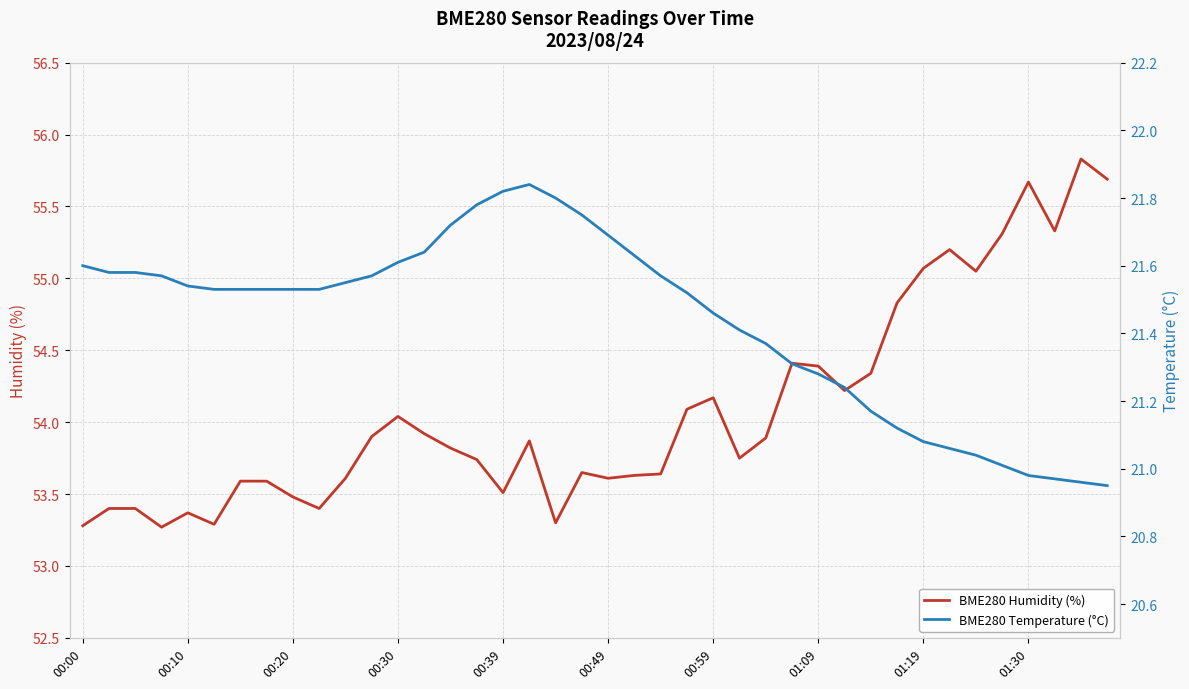

Is the value of BME280 Temperature (°C) at 23 greater than the value of BME280 Humidity (%) at 35?

No